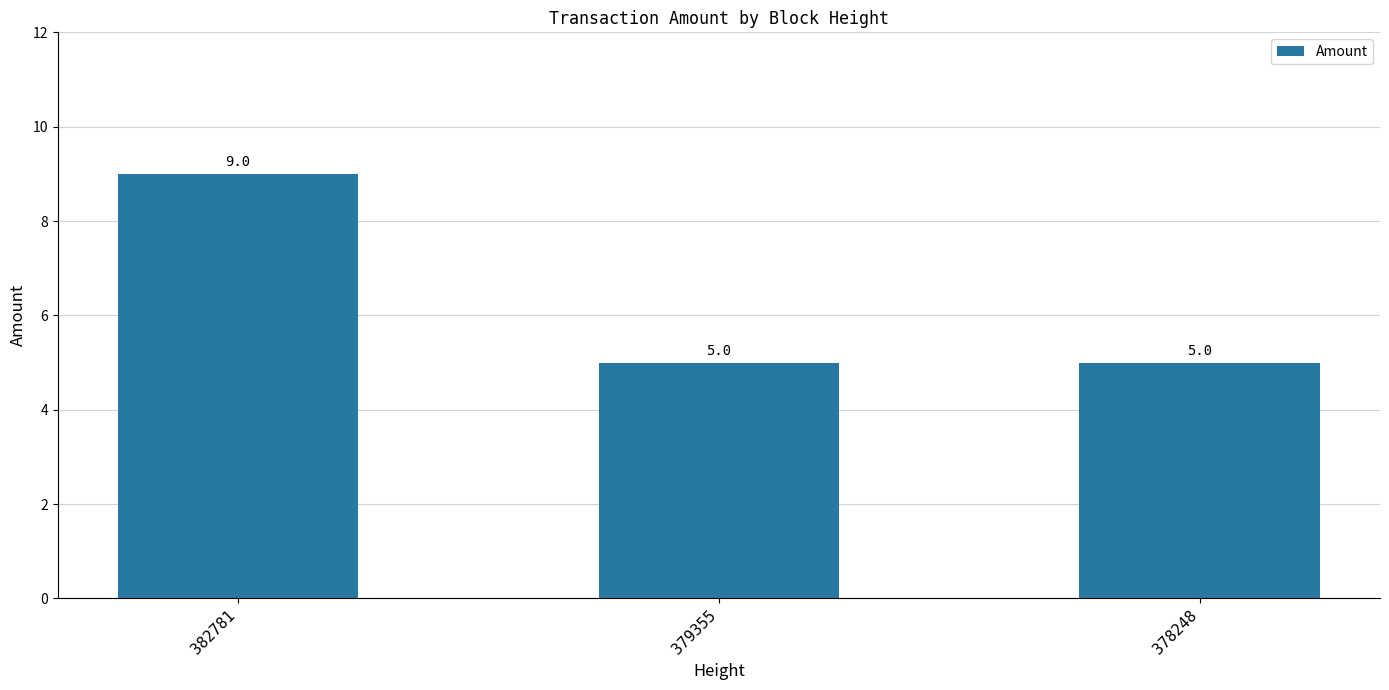

What is the difference between the maximum and second lowest values?

4